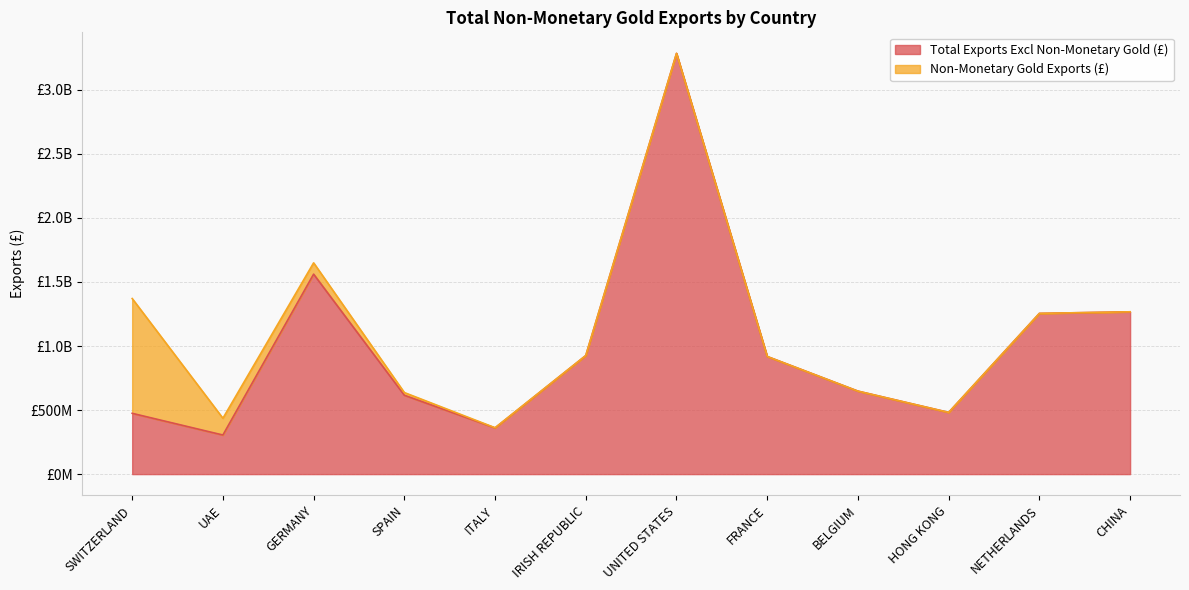

Reading right to left, extract all data points from this chart.

CHINA=1267157085	NETHERLANDS=1254771497	HONG KONG=481723817	BELGIUM=647881781	FRANCE=918258663	UNITED STATES=3284725735	IRISH REPUBLIC=925744542	ITALY=360596516	SPAIN=615748823	GERMANY=1561188162	UAE=305201280	SWITZERLAND=474594624